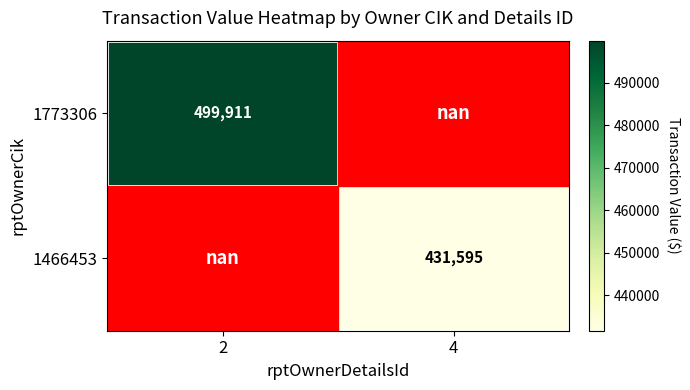

Which category has the highest value across all series?

2